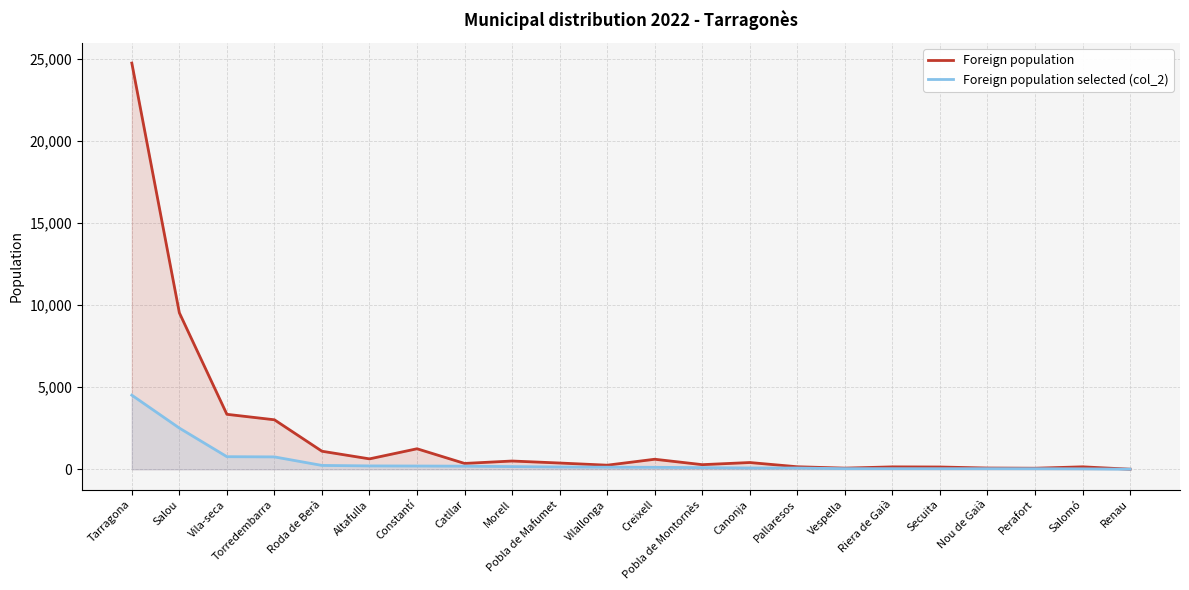

Does the chart display data point markers on the line(s)?

No